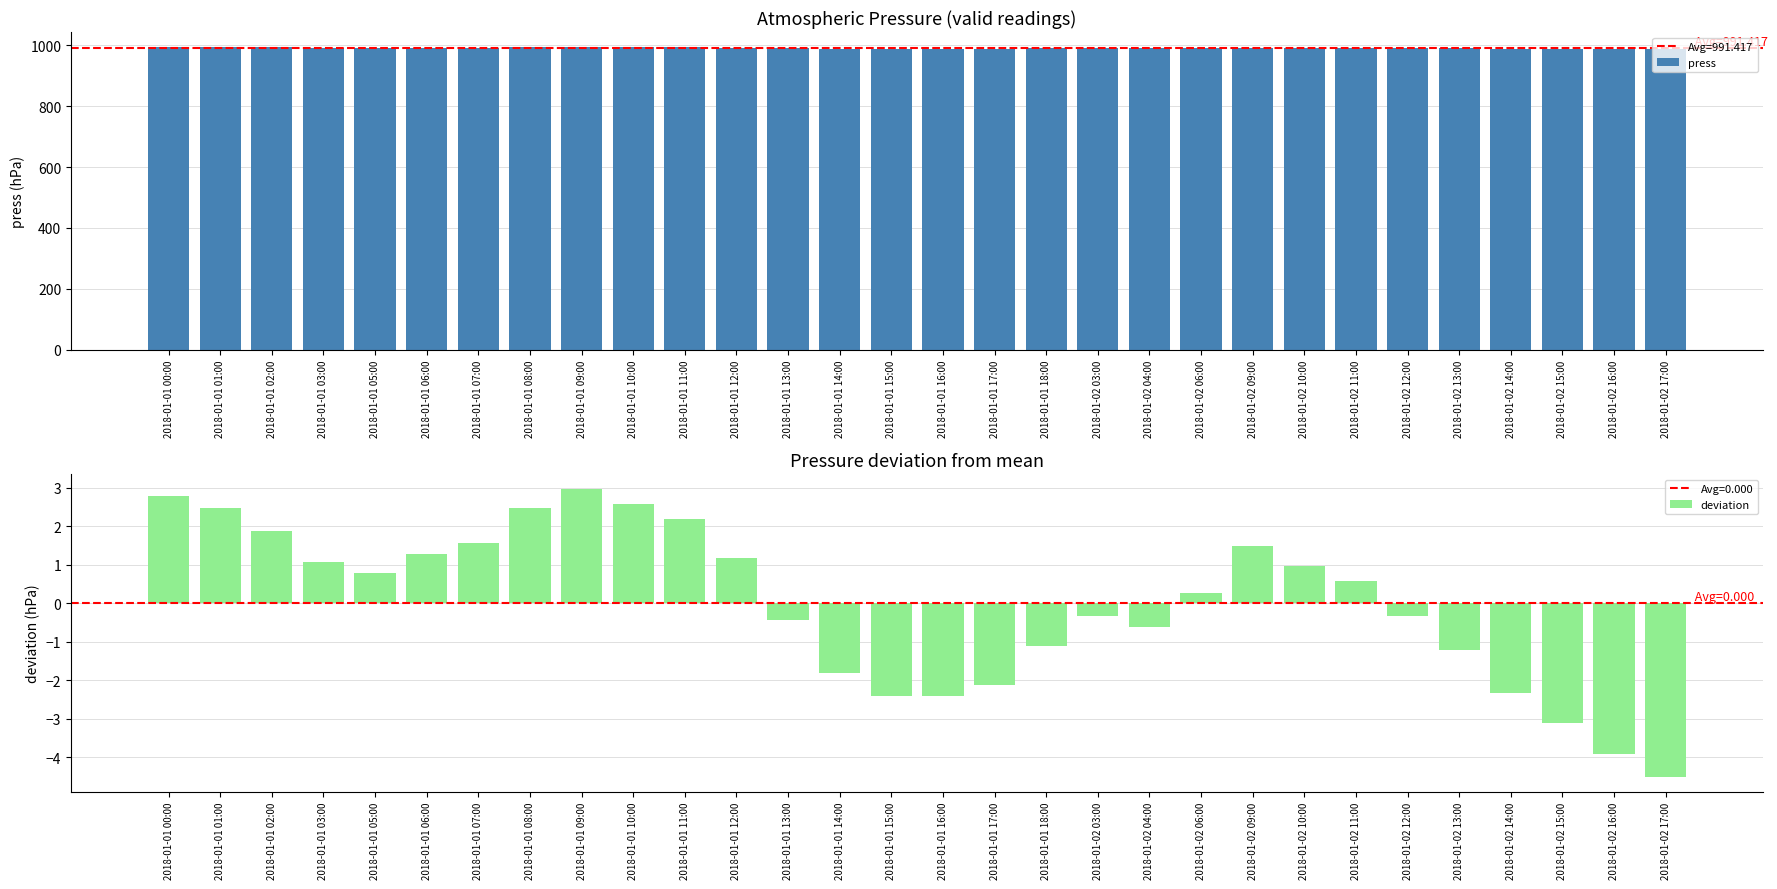

What is the total value across all series at 2018-01-01 09:00?

997.4